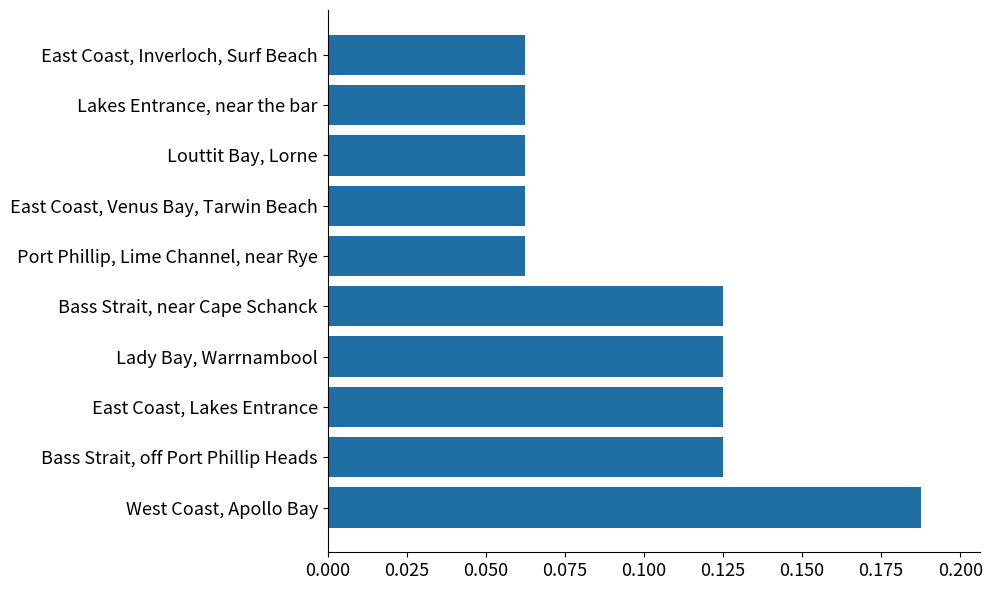

What is the sum of all values?

1.0